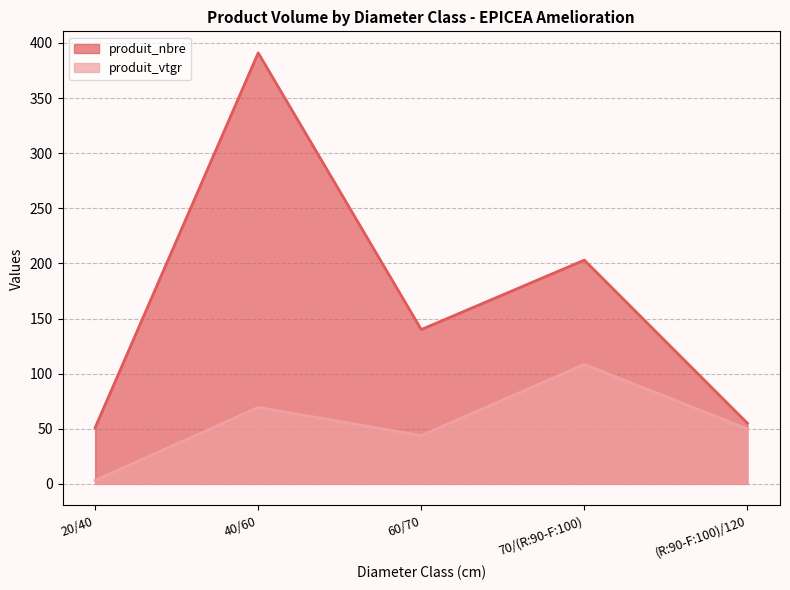

How many data points in produit_vtgr are less than 49?

2